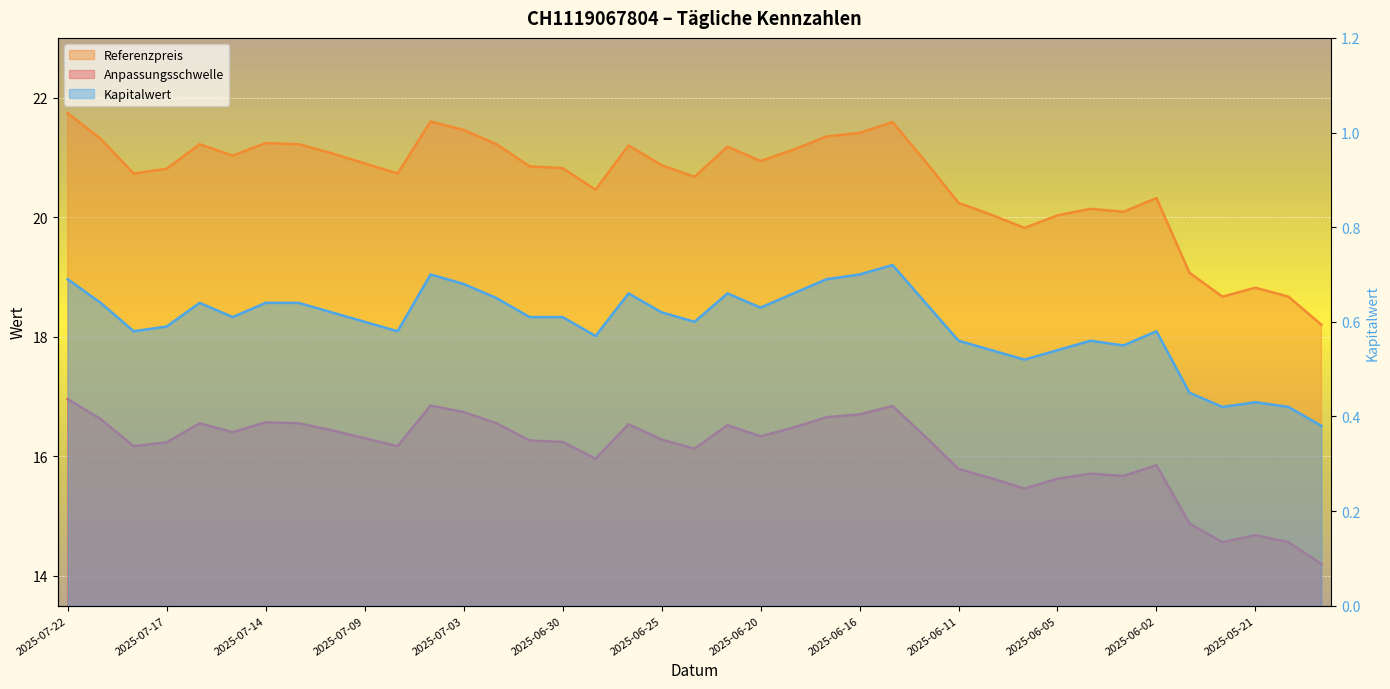

Which category has the highest value across all series?

2025-07-22